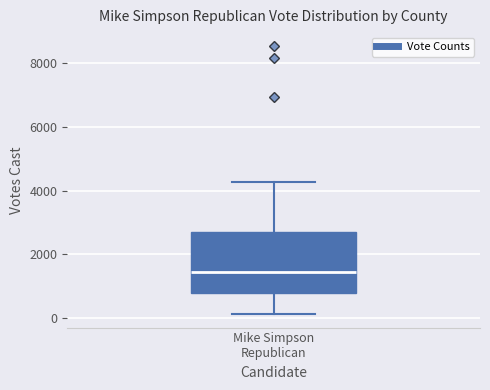

Read this box plot against the y-axis: the position of the median line, the range covered by the box, and the ends of both whiskers. The values are not printed on the chart, so give them approximately, as read against the axis.

median 1400, box 800 to 2600, whiskers 200 to 4200